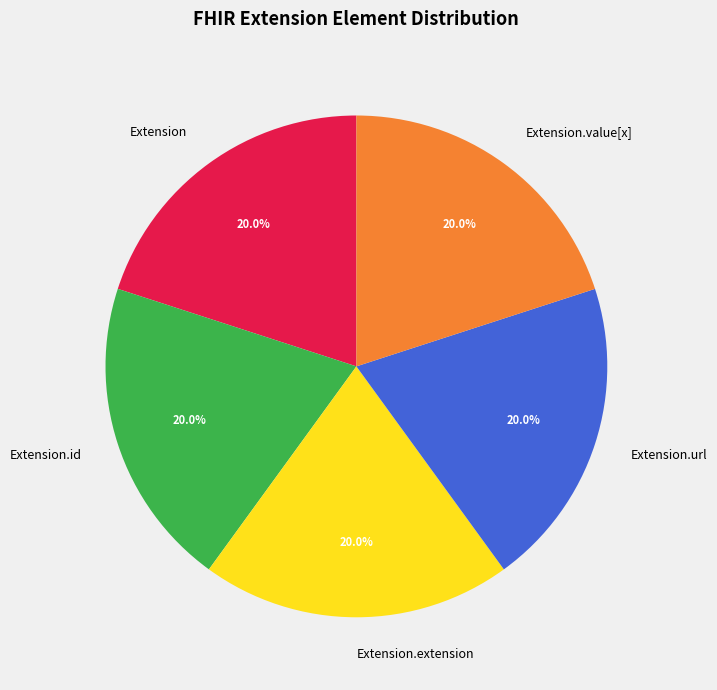

Does Extension.url represent more than half of the total?

No